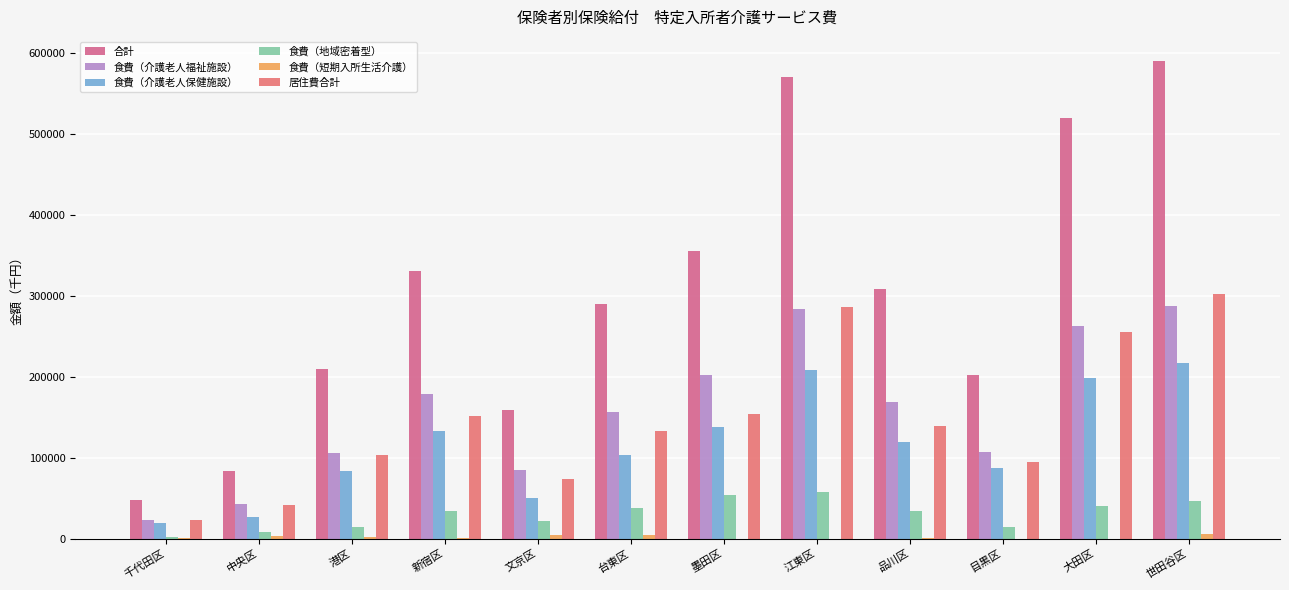

True or false: 食費（介護老人福祉施設） has a value of 288343.7 at 世田谷区.

True